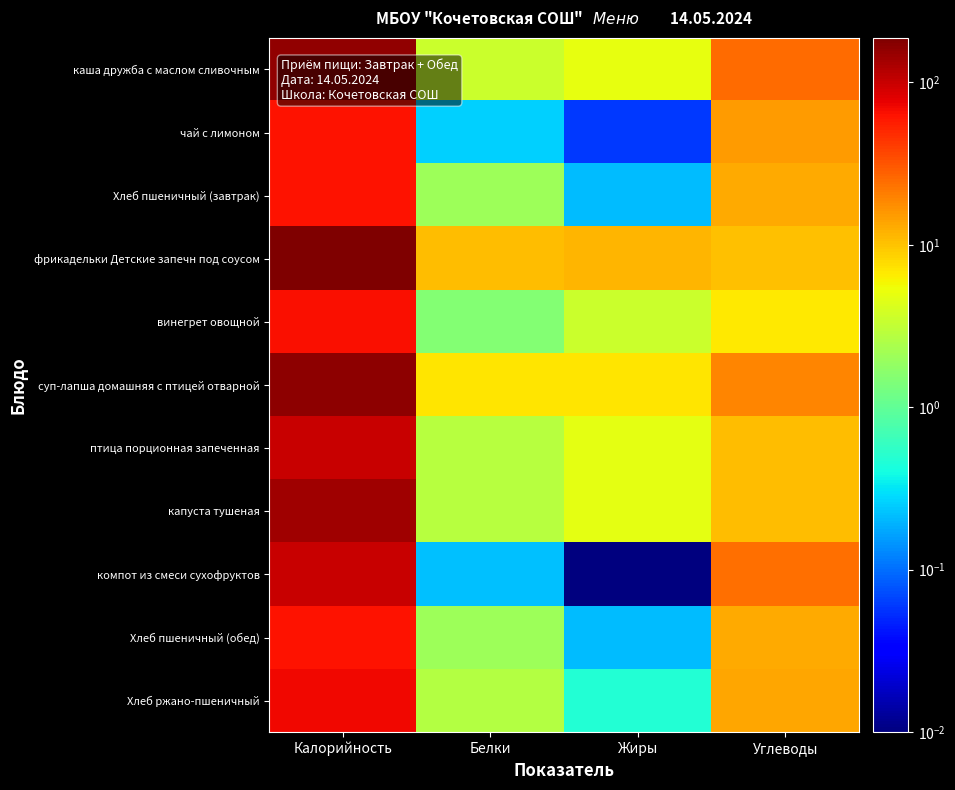

Which series has the largest range (max minus min)?

фрикадельки Детские запечн под соусом